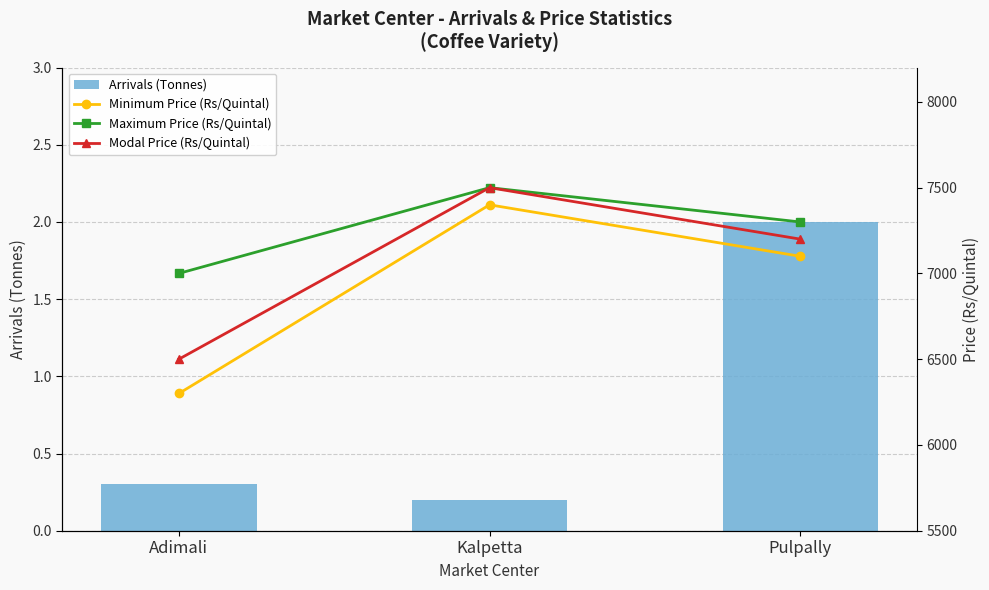

What value does the Arrivals (Tonnes) series have at Pulpally?

2.0